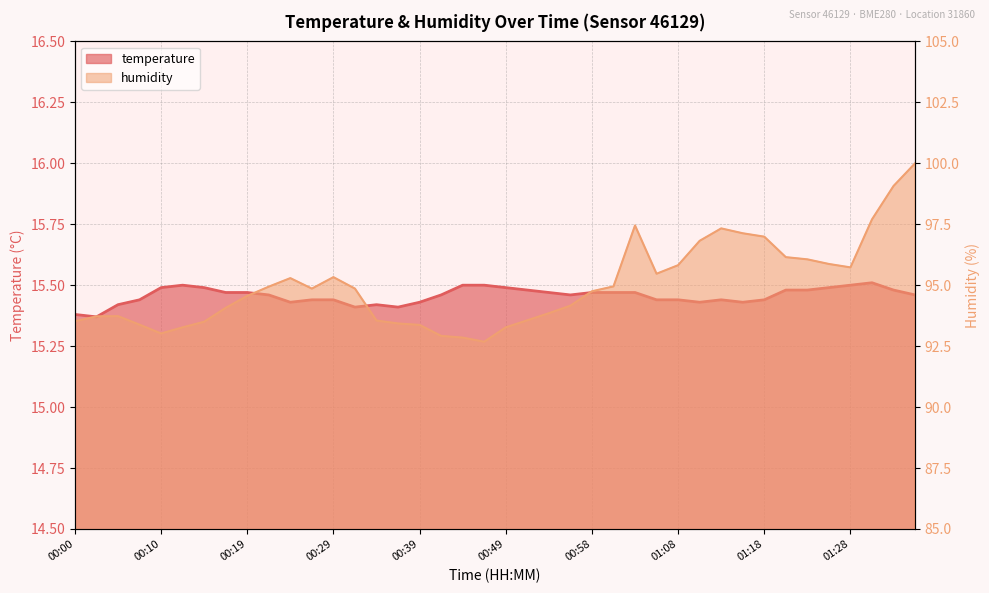

True or false: temperature and humidity cross at least once.

False